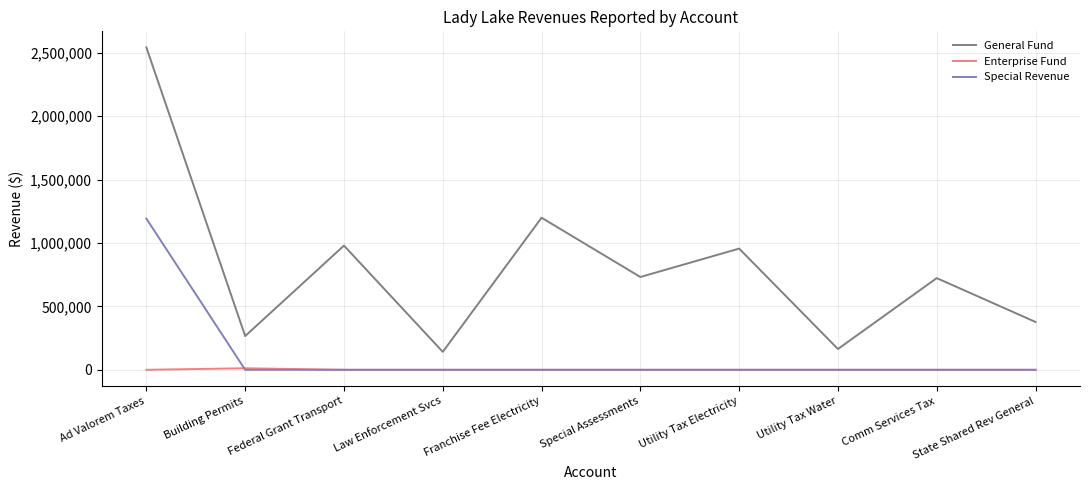

Which series has the widest spread of values?

General Fund